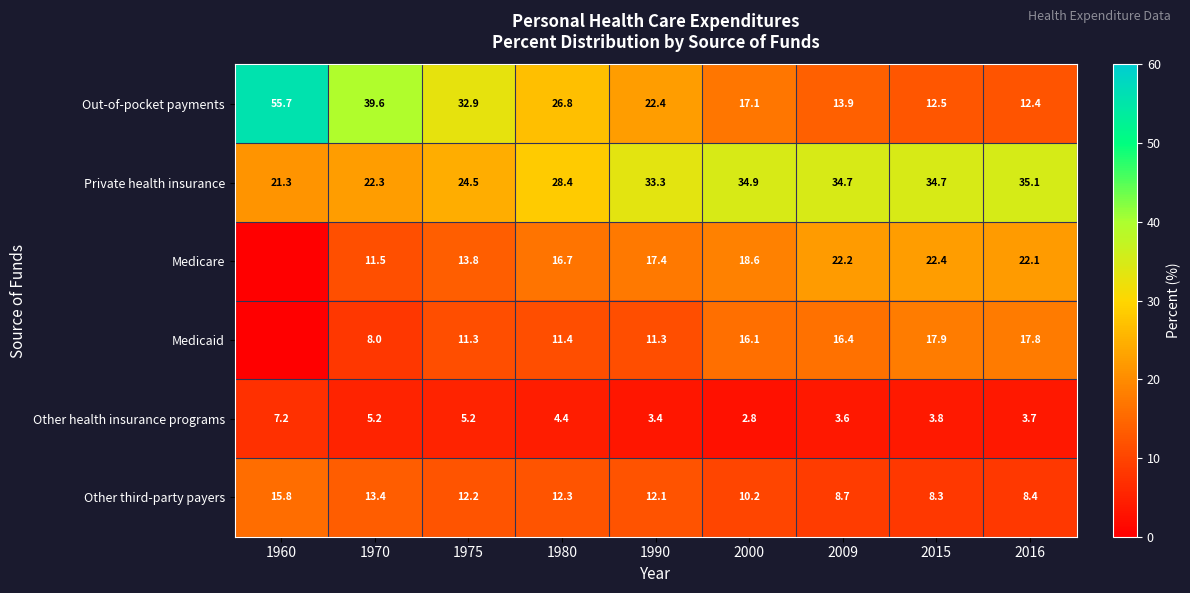

What is the sum of all Out-of-pocket payments values?

233.3